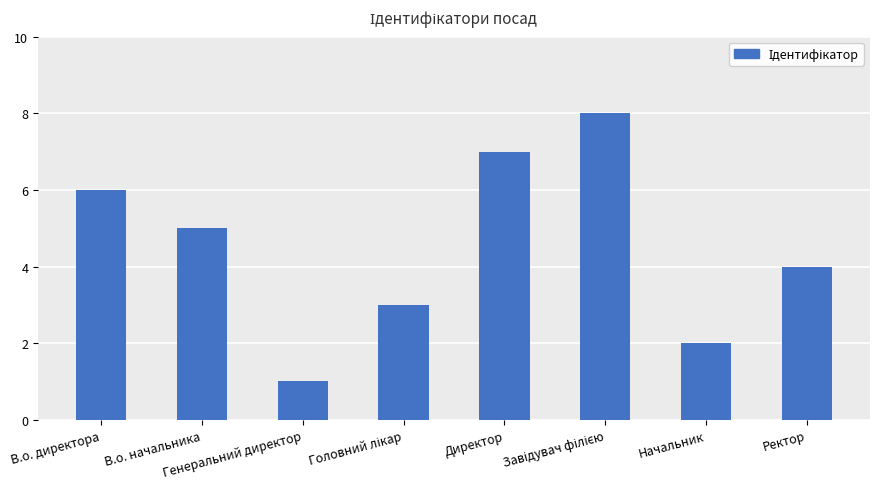

How many distinct data groups are displayed?

1